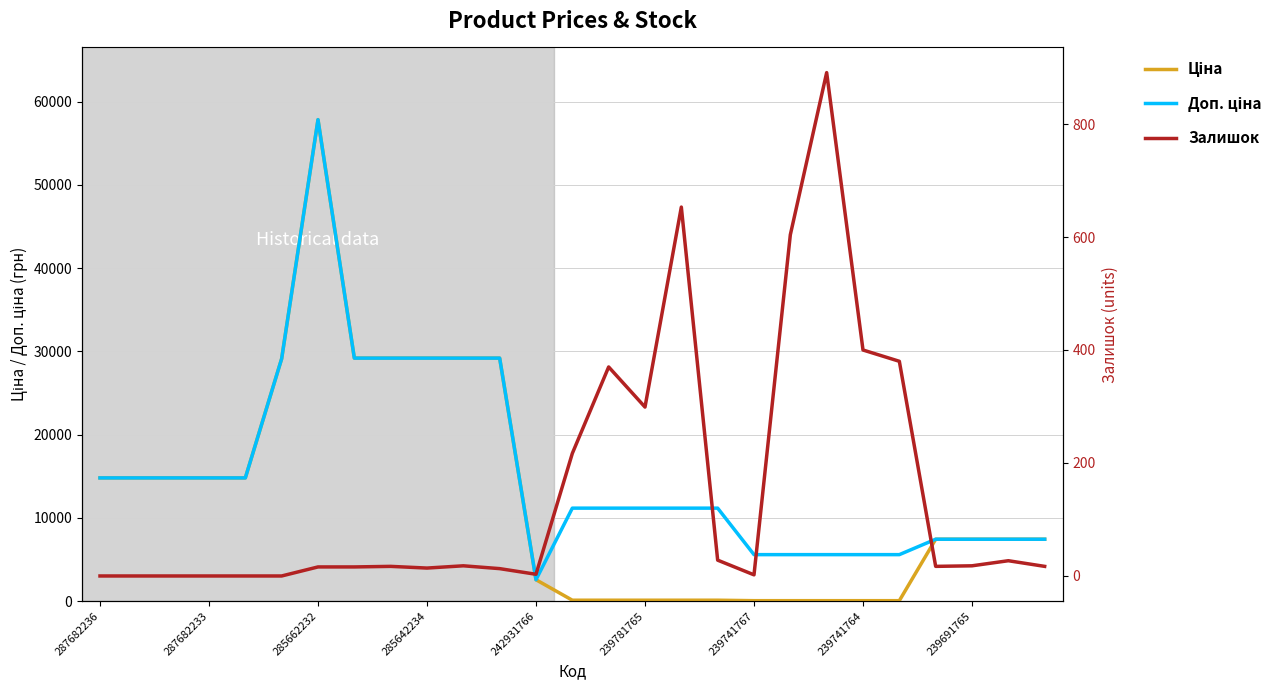

What position from the left is 13?

14